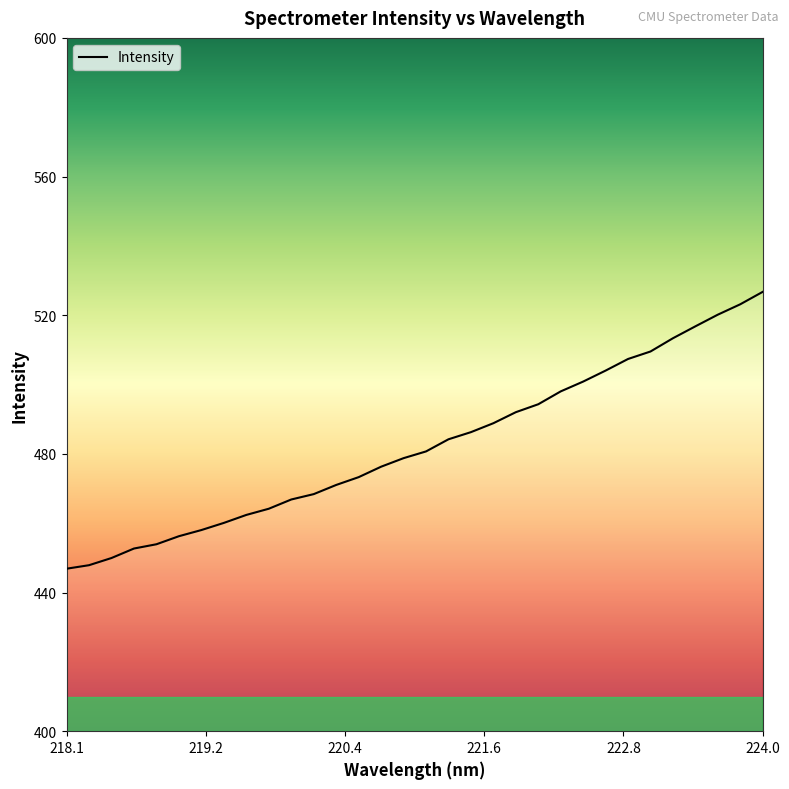

How many series are shown in this chart?

1